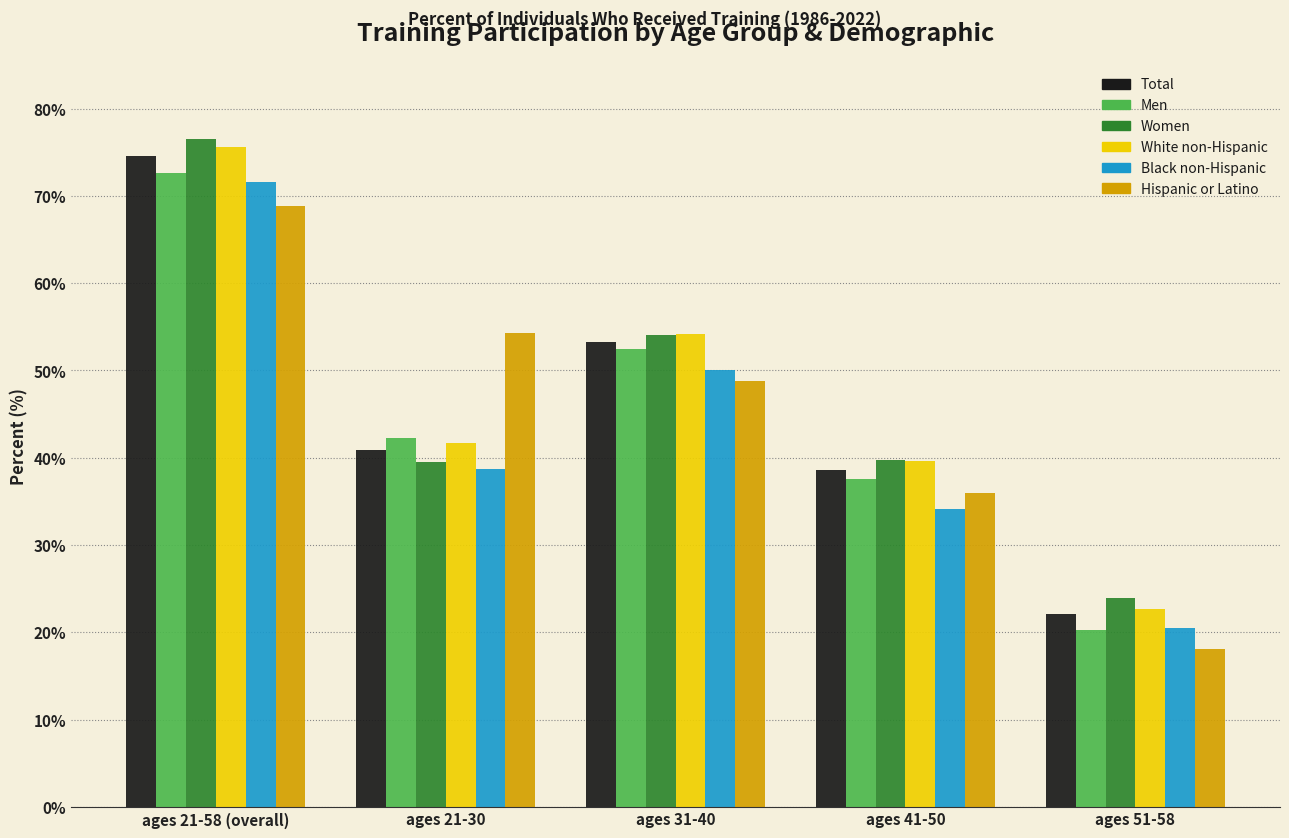

What is the sum of the Men values at ages 51-58 and ages 41-50?

57.8